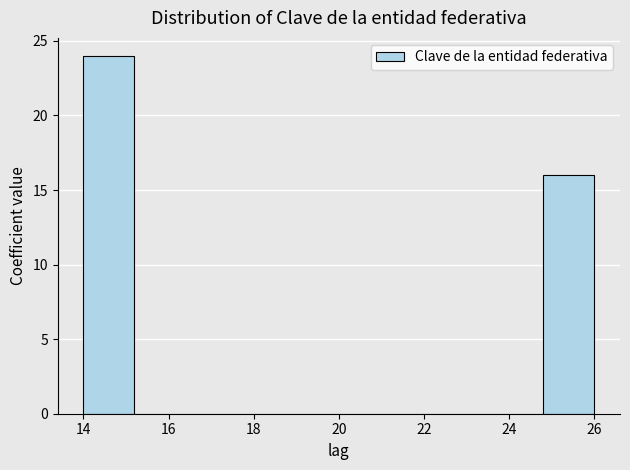

What is the height of the bar covering 24.8 to 26.0 on the x-axis? The values are not printed on the chart, so give them approximately, as read against the axis.

16